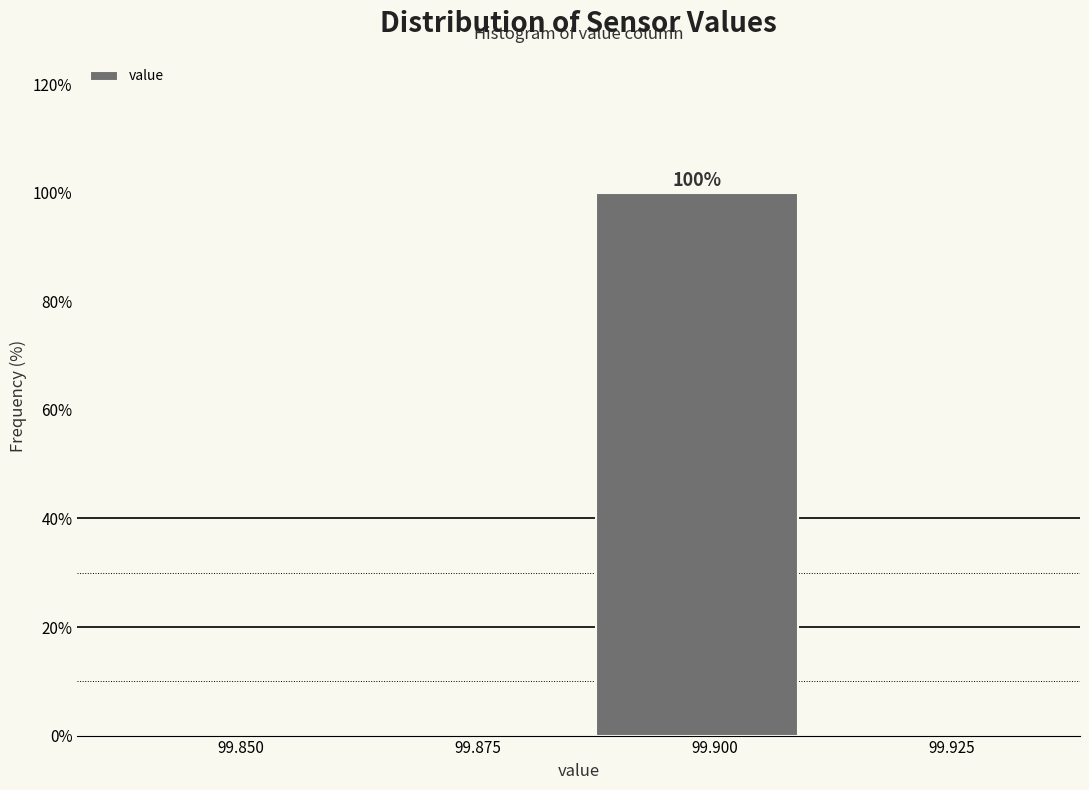

Reading left to right, transcribe all the data shown in this chart.

99.850=0	99.875=0	99.900=100	99.925=0